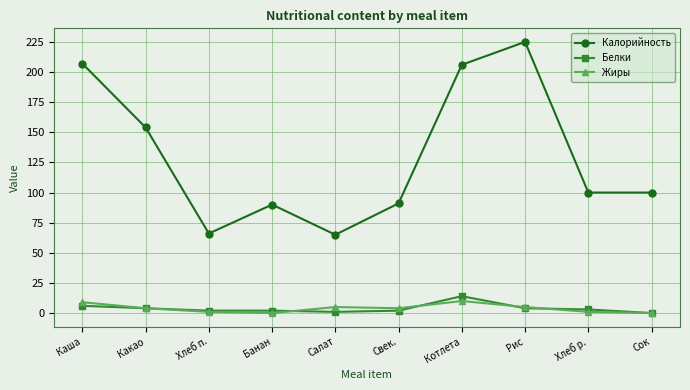

What is the value of the Жиры point at the 1st from the left?

9